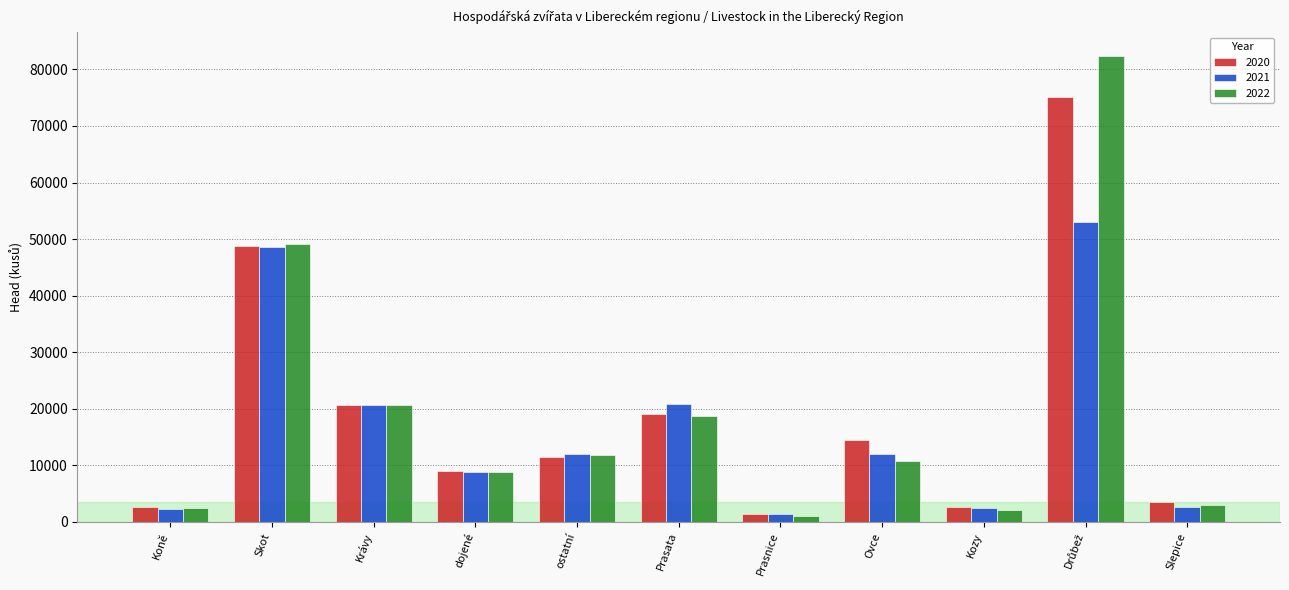

Rank the series by their maximum value, from highest to lowest.

2022, 2020, 2021